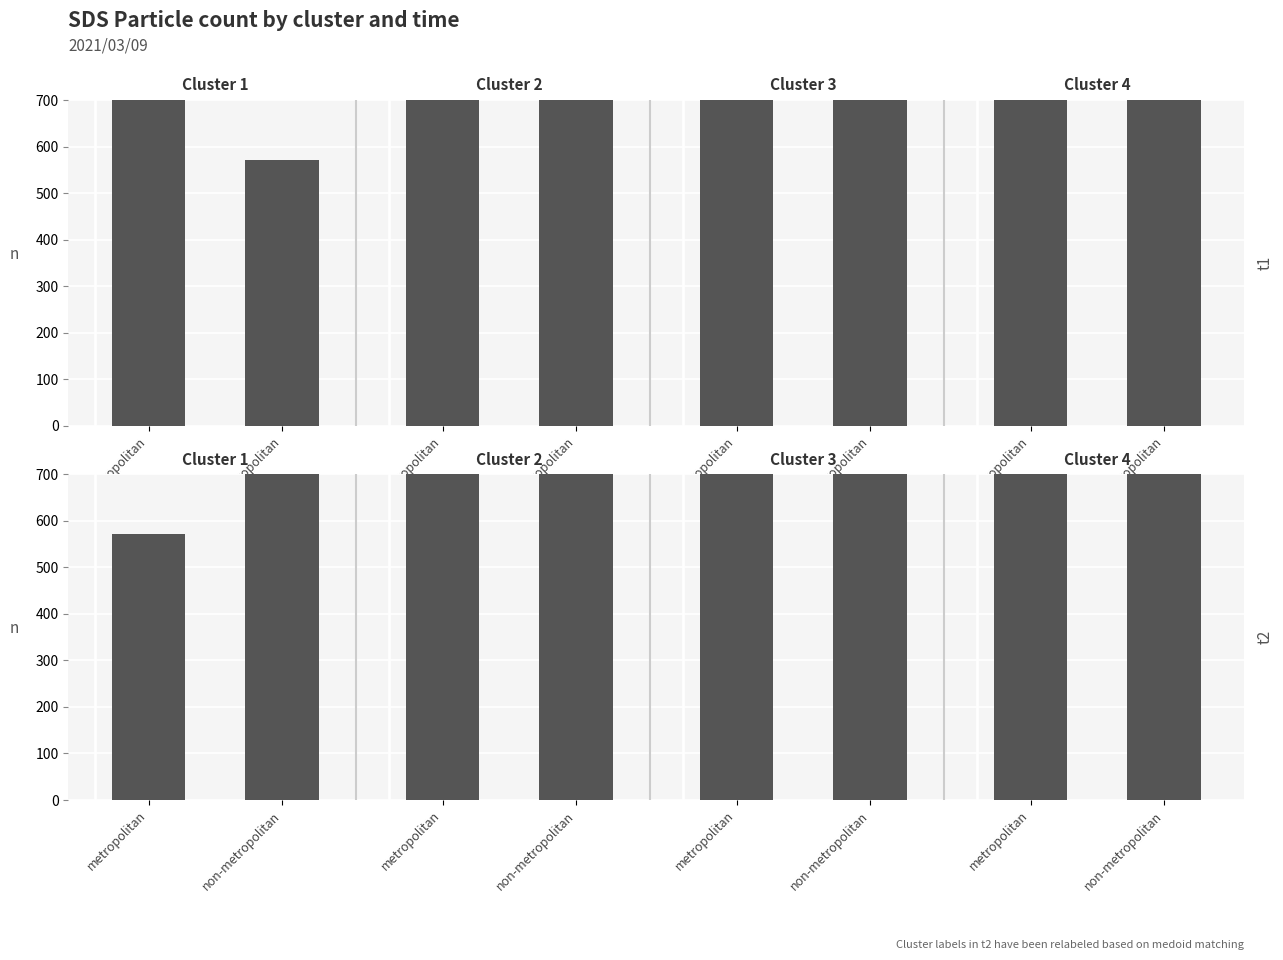

Are the bars horizontal?

No